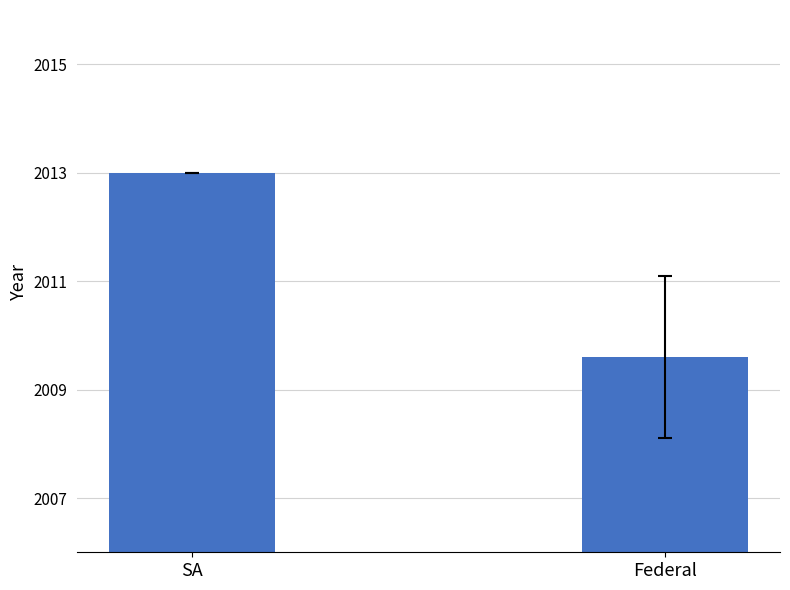

List the labels in order of value, smallest first.

Federal, SA